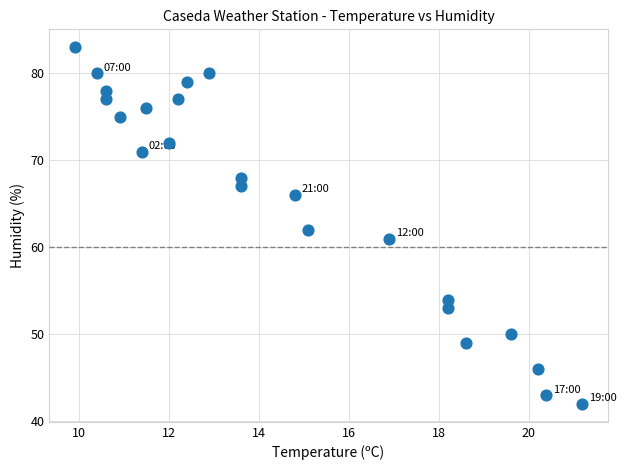

What is the range of Y values (max minus min)?

41